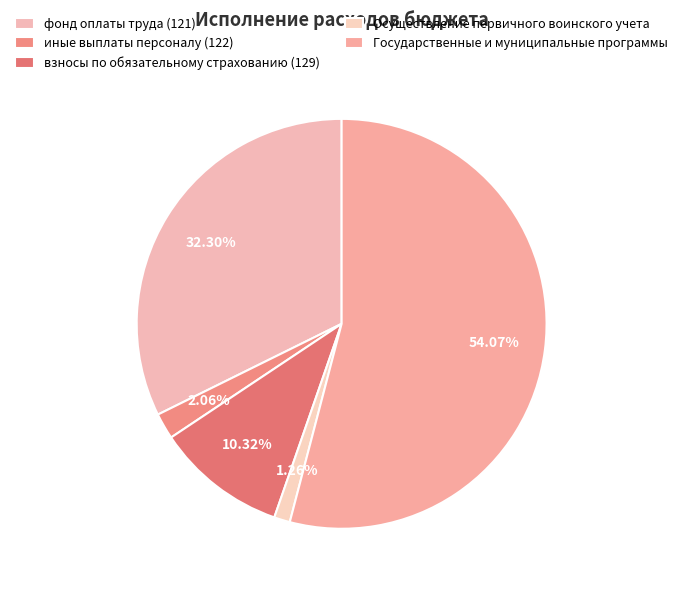

How many segments does this pie chart have?

5